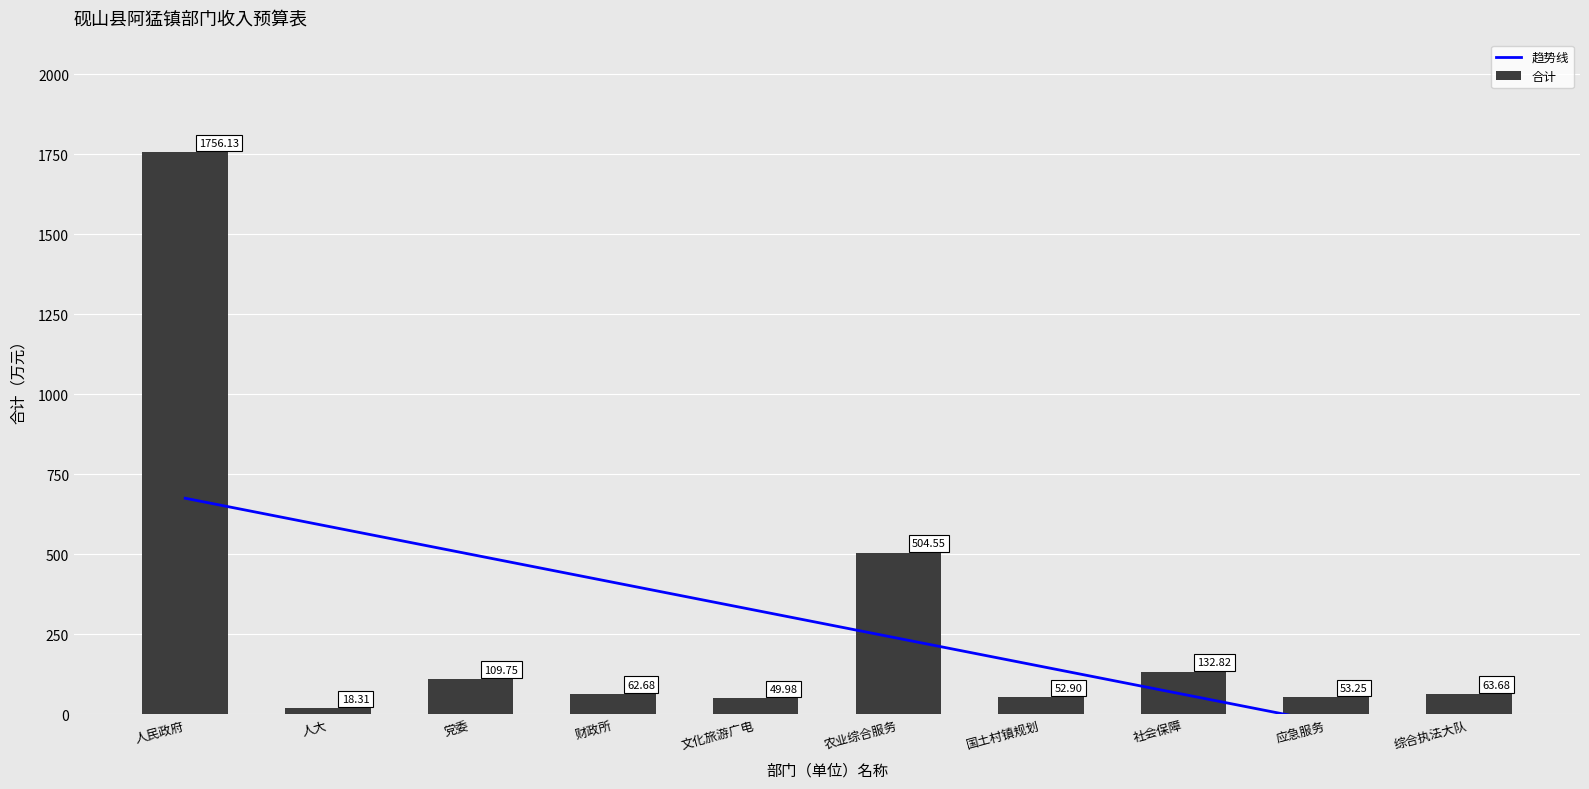

Reading right to left, list all the values displayed in this chart.

趋势线: 综合执法大队=-113.6	应急服务=-26.0	社会保障=61.5	国土村镇规划=149.1	农业综合服务=236.6	文化旅游广电=324.2	财政所=411.7	党委=499.3	人大=586.9	人民政府=674.4
合计: 综合执法大队=63.7	应急服务=53.2	社会保障=132.8	国土村镇规划=52.9	农业综合服务=504.5	文化旅游广电=50.0	财政所=62.7	党委=109.8	人大=18.3	人民政府=1756.1